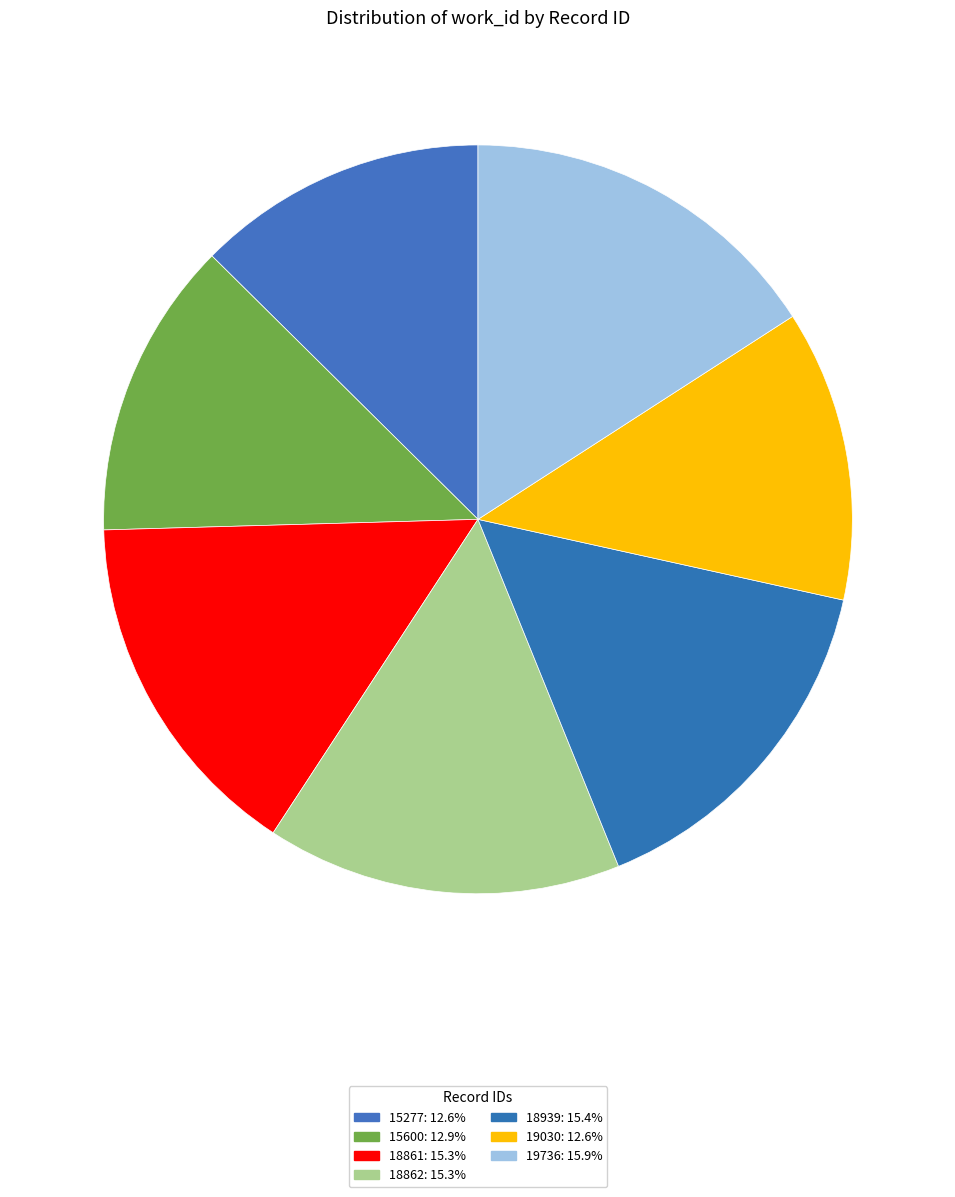

Does 18861 account for over 50% of the chart?

No